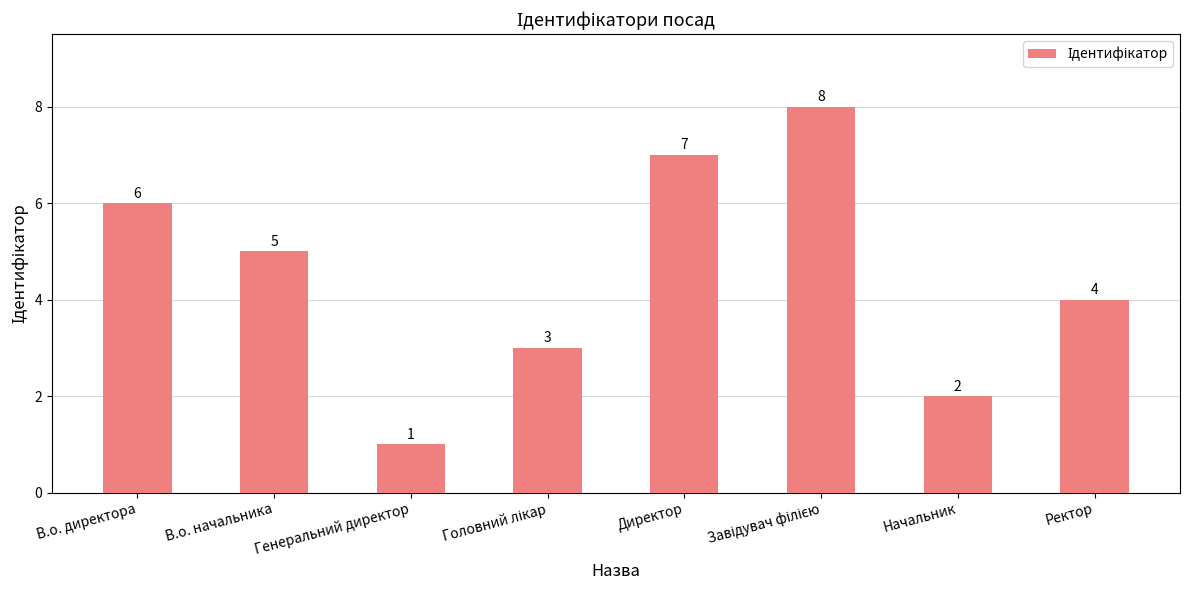

What position from the left is Начальник?

7